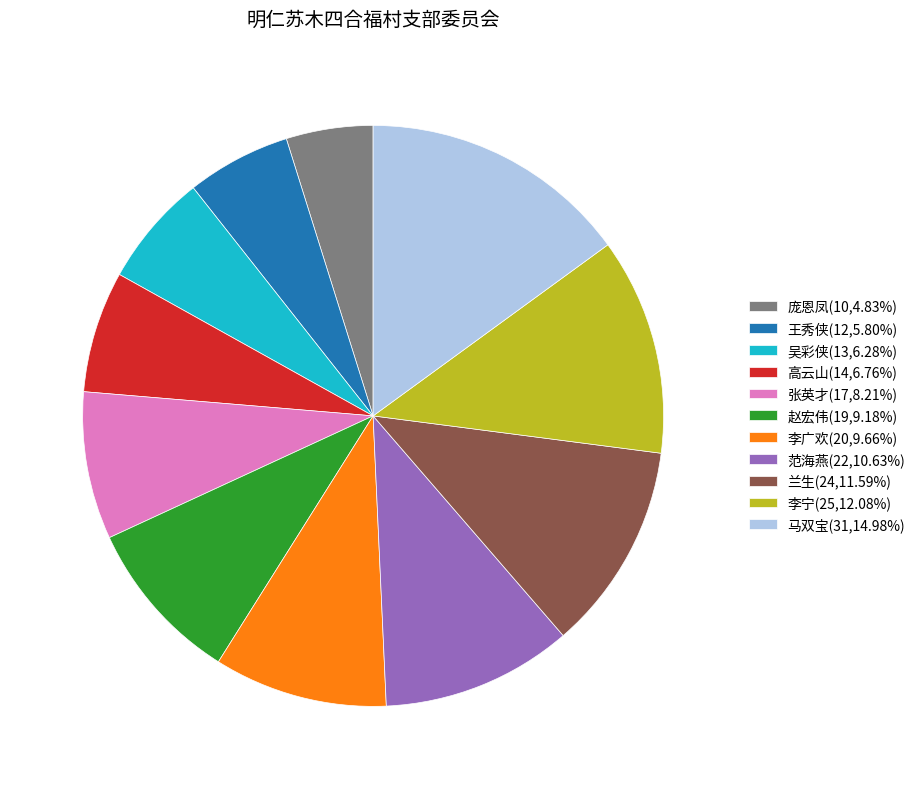

Does 李宁(25,12.08%) represent more than half of the total?

No